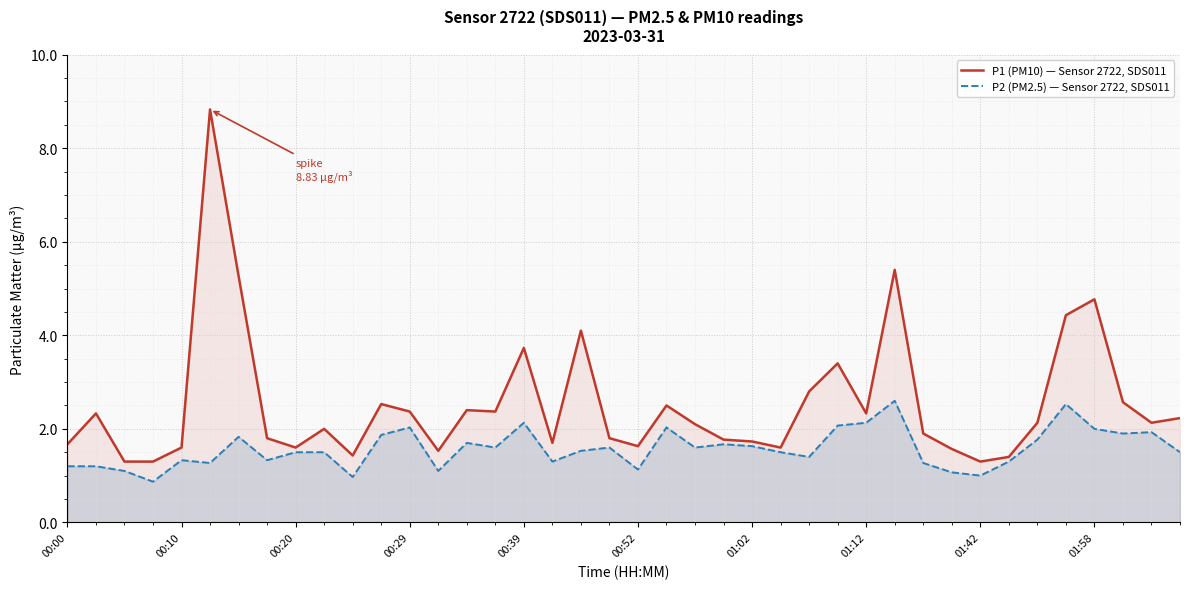

Rank the series by their maximum value, from lowest to highest.

P2 (PM2.5) — Sensor 2722, SDS011, P1 (PM10) — Sensor 2722, SDS011